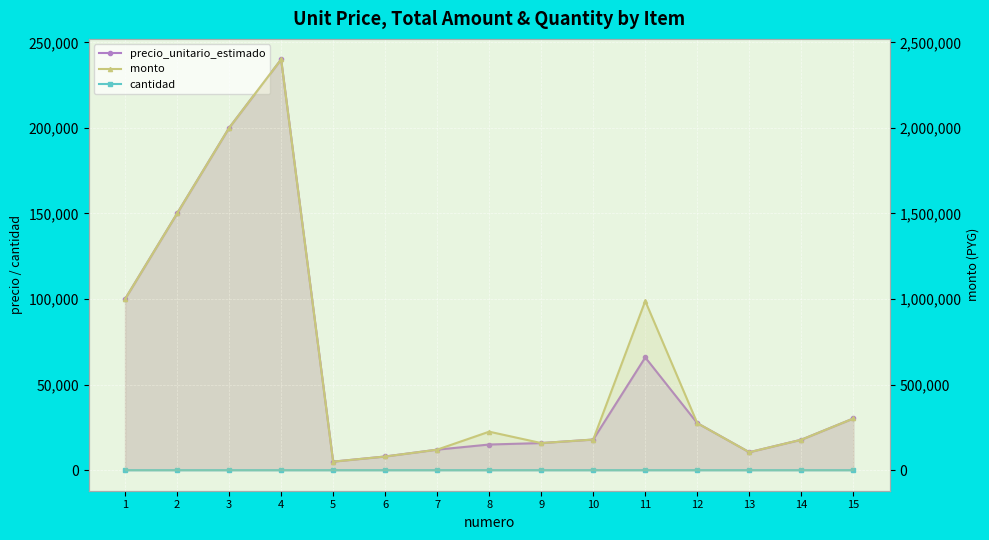

True or false: precio_unitario_estimado and cantidad intersect in this chart.

False